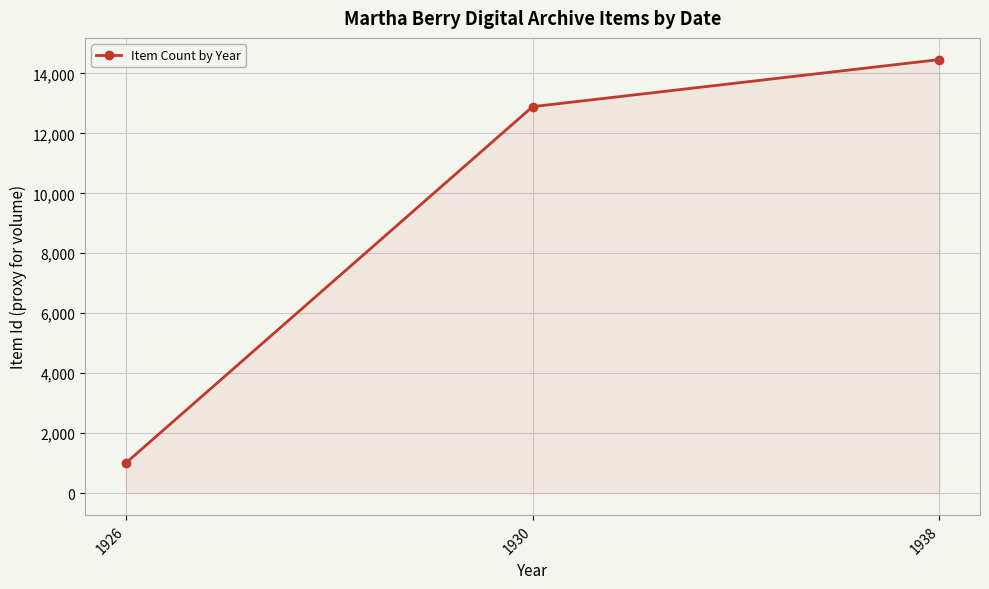

Which label corresponds to the largest value in the chart?

1938